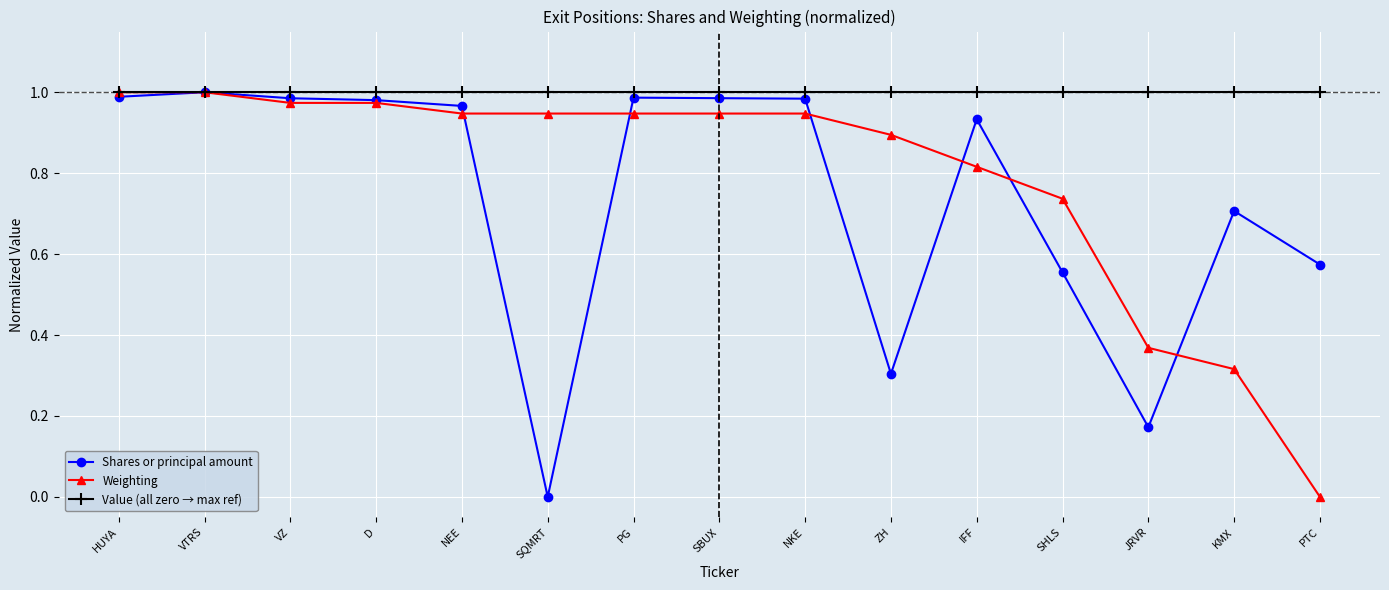

True or false: Weighting has a value of 1.0 at HUYA.

True